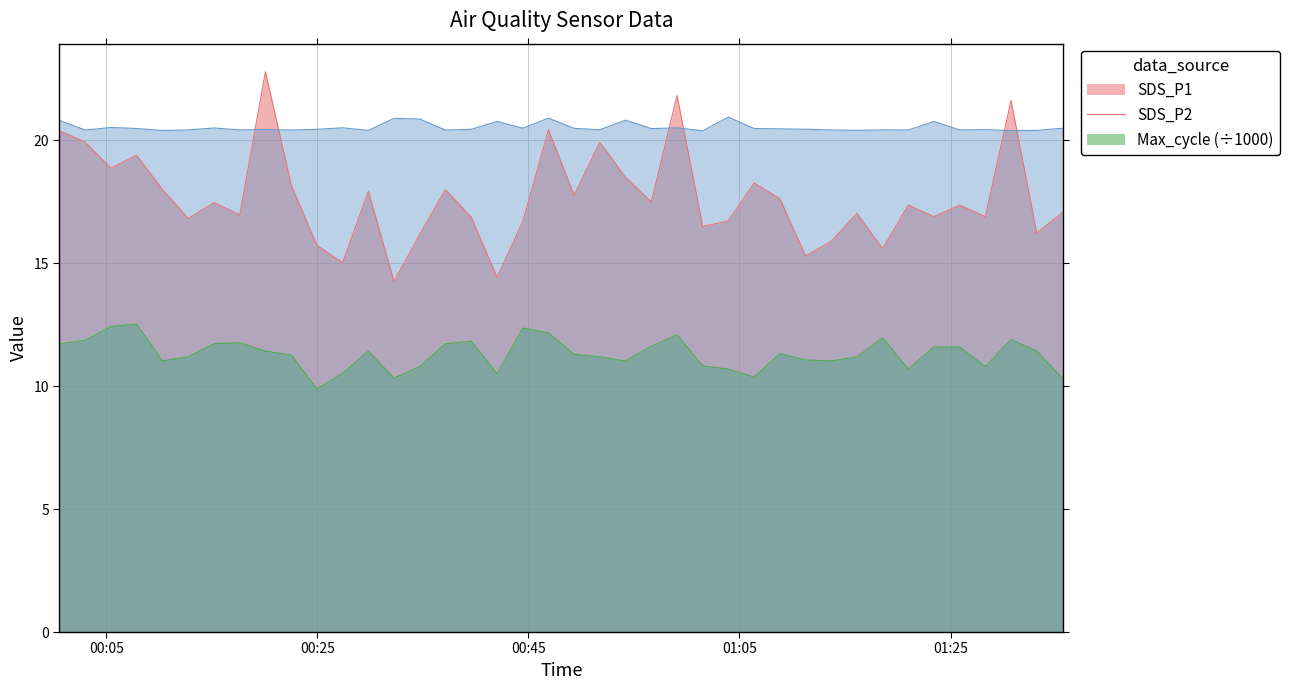

At which label is Max_cycle closest to 20?

2021/07/22 01:01:31